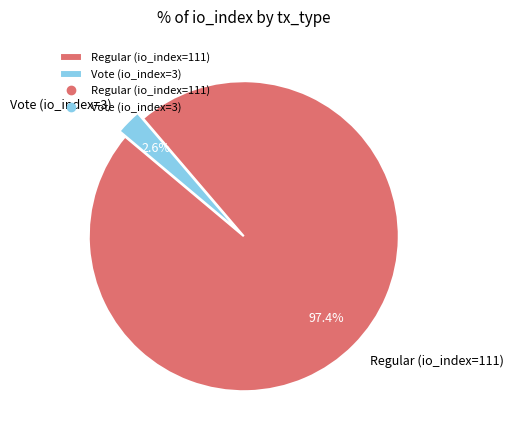

What is the majority slice?

Regular (io_index=111)